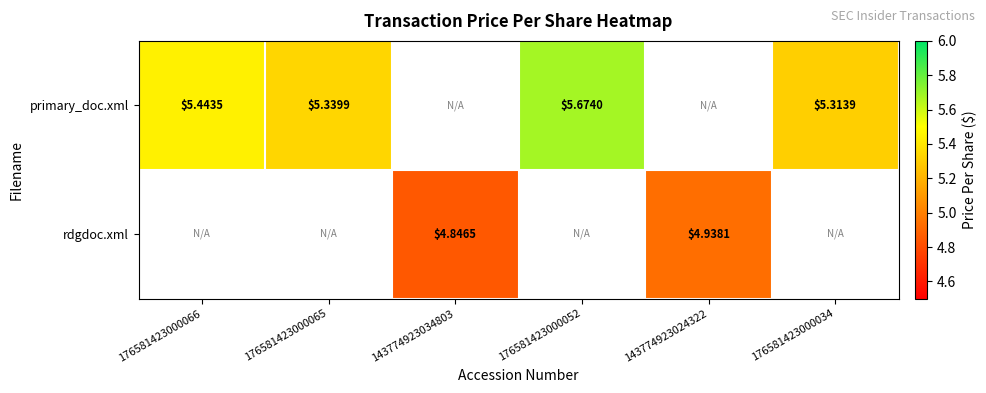

Is the value of rdgdoc.xml at 143774923034803 greater than the value of primary_doc.xml at 176581423000034?

No